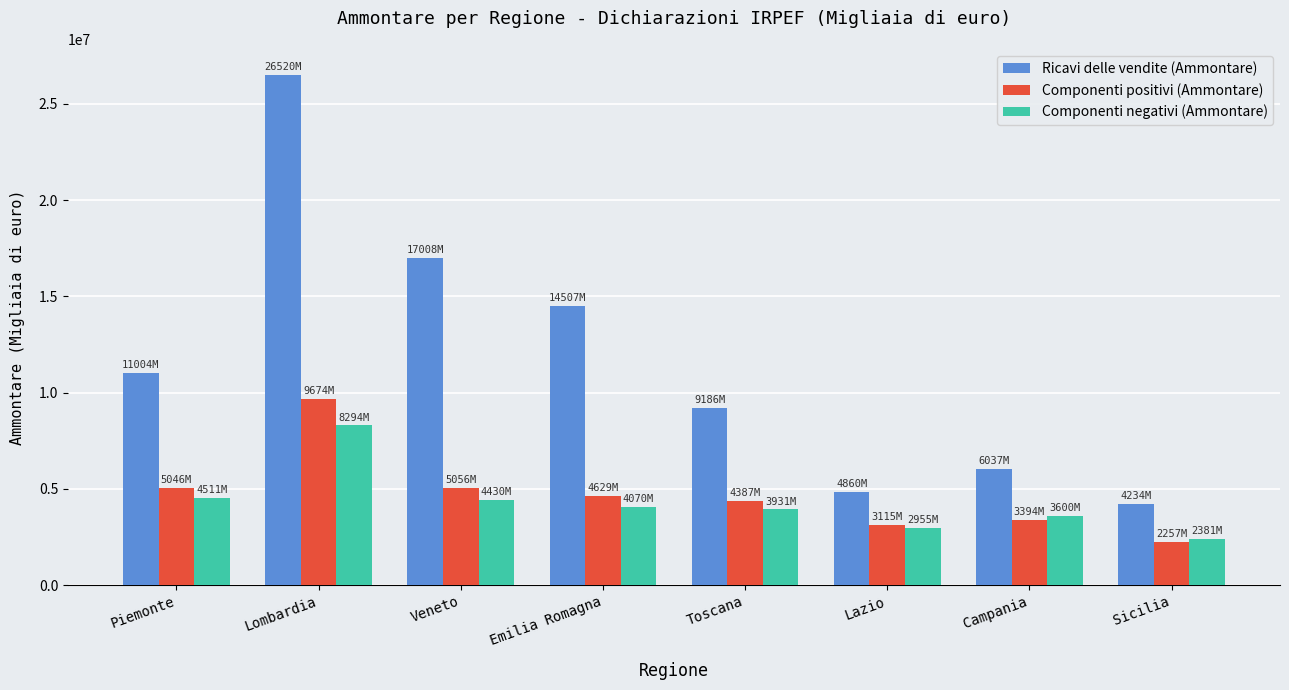

Which series has the largest range (max minus min)?

Ricavi delle vendite (Ammontare)